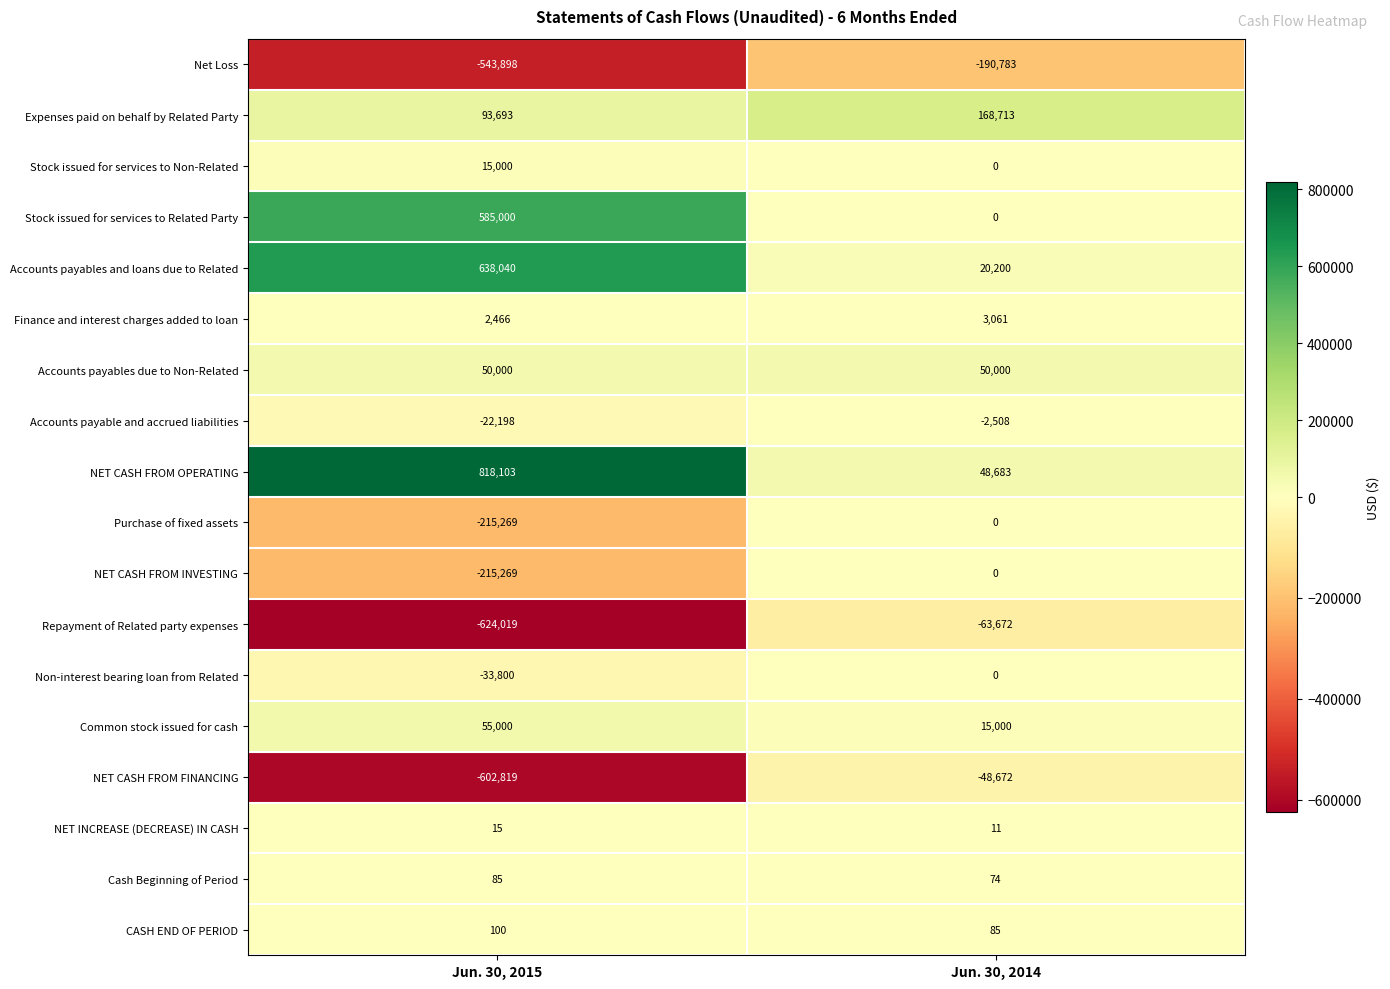

At how many categories does at least one series exceed 339446?

1